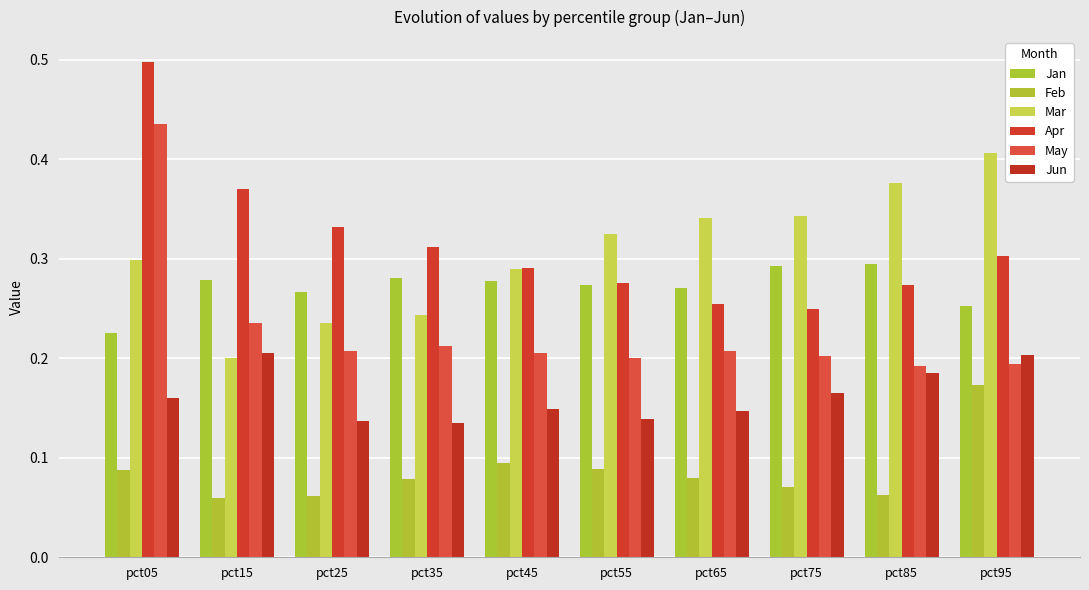

Which label corresponds to the smallest value in the chart?

pct15